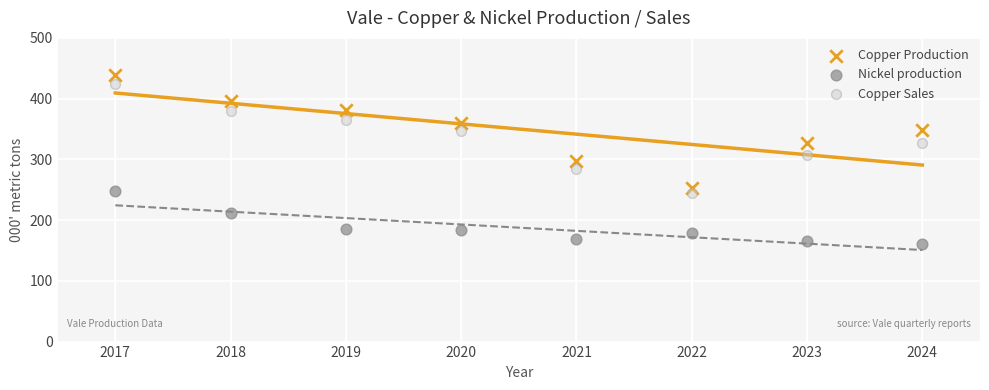

Which series reaches the minimum Y coordinate?

Nickel production